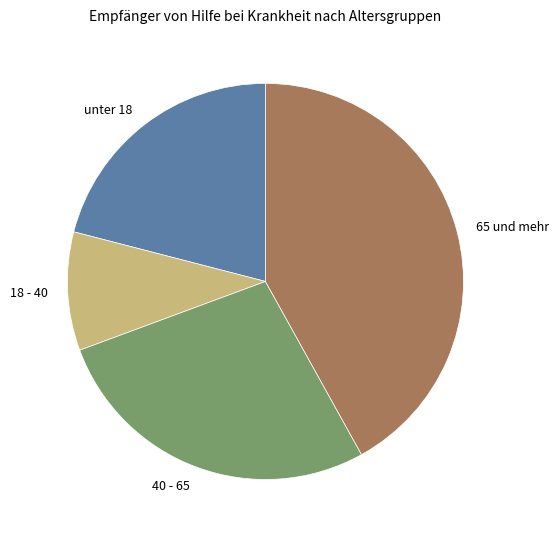

Is the sum of 40 - 65 and 65 und mehr greater than half?

Yes